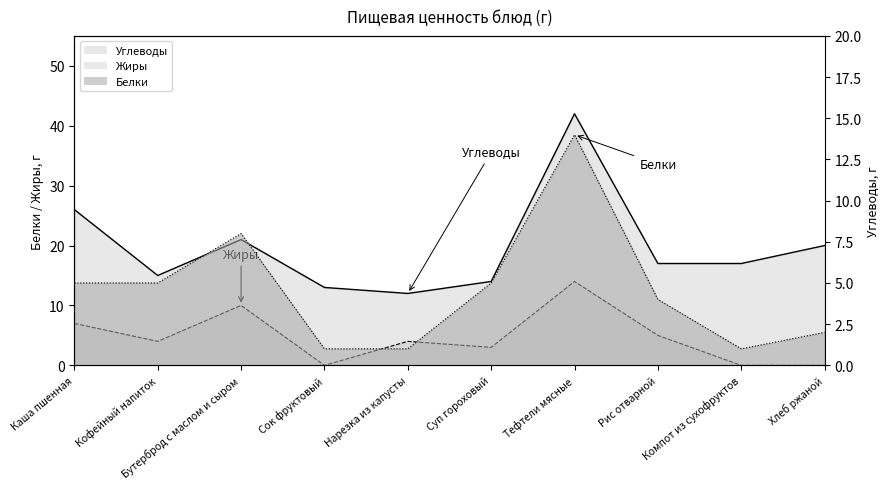

Which label corresponds to the largest value in the chart?

Тефтели мясные